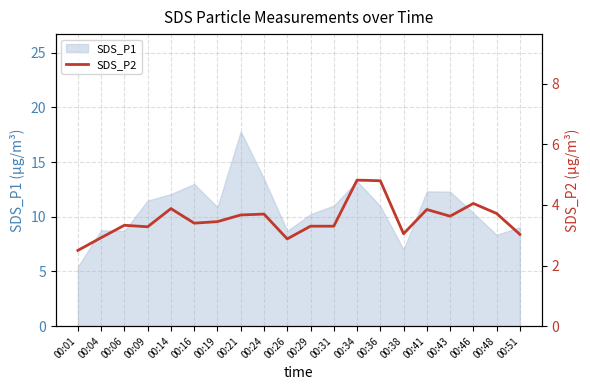

Is it true that the value at 00:26 is 1.2?

False